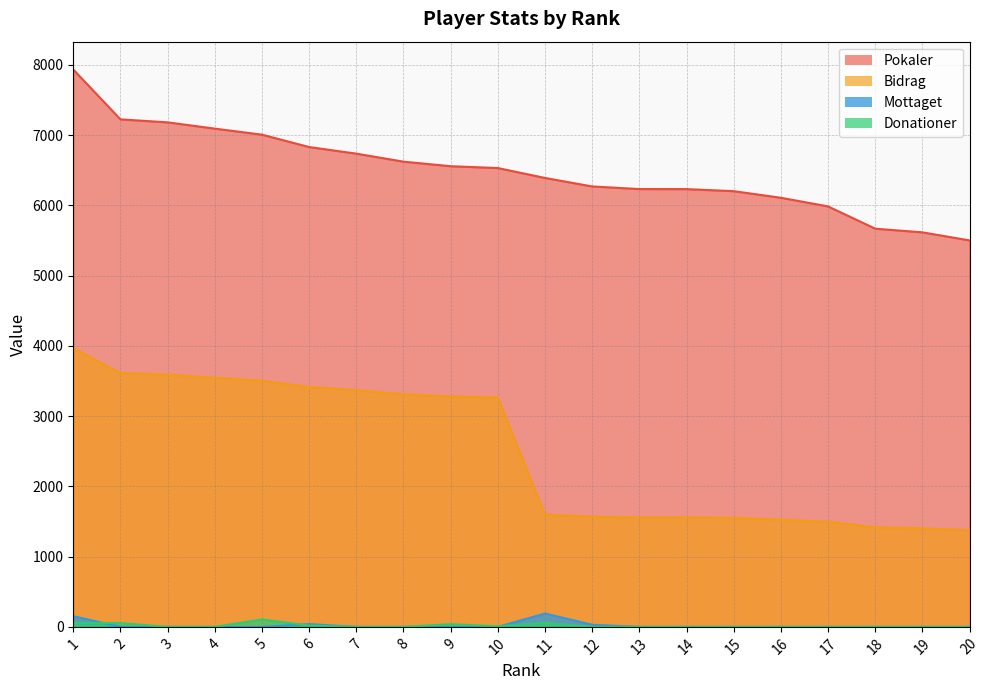

At which category does the chart reach its peak across all series?

1